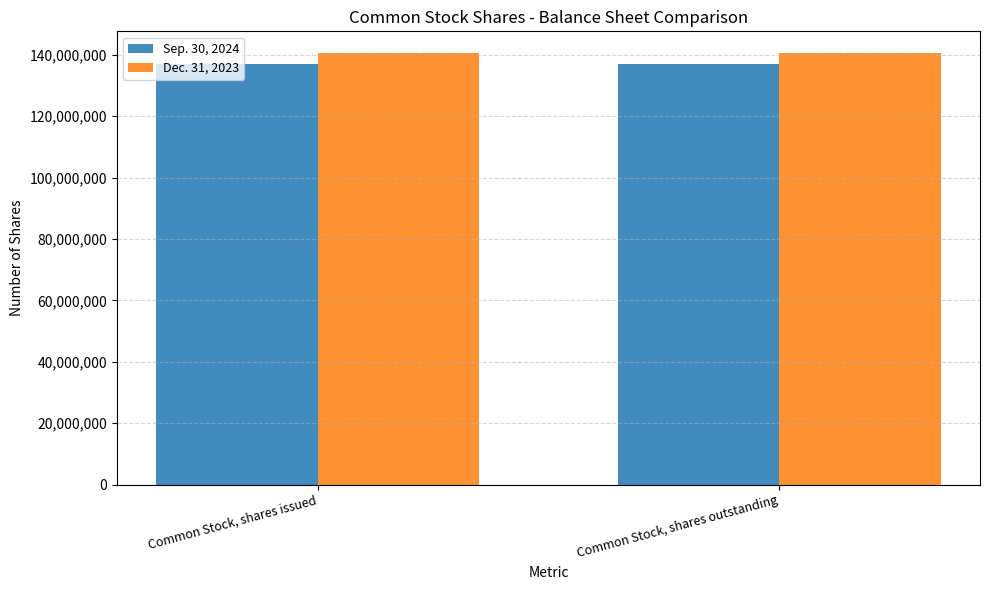

Rank the series at Common Stock, shares outstanding from highest to lowest value.

Dec. 31, 2023, Sep. 30, 2024